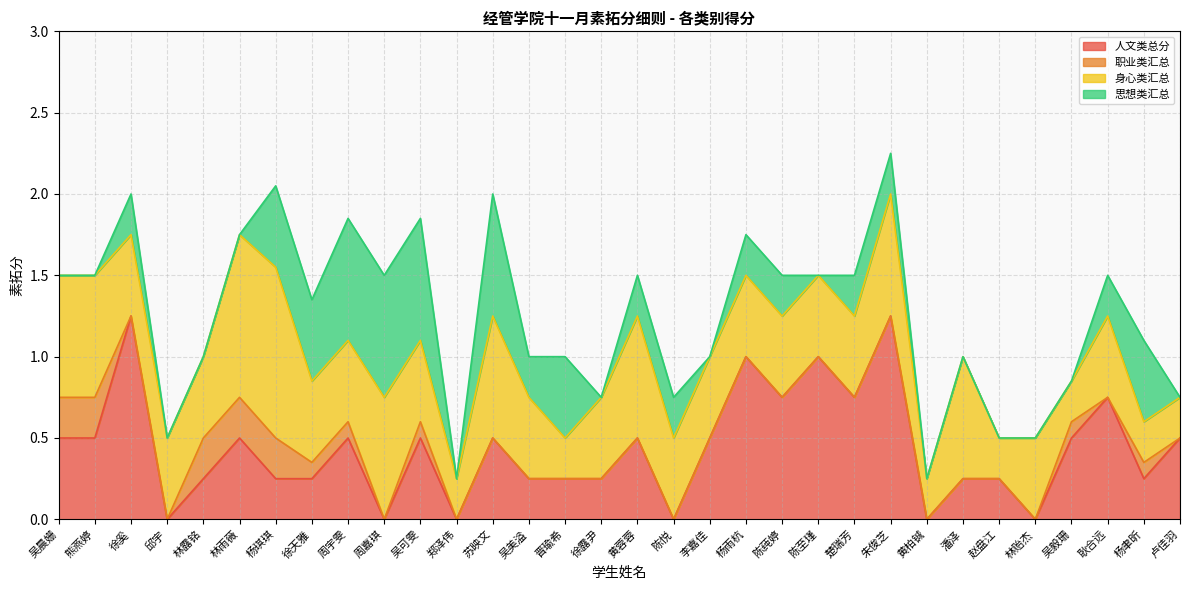

Where is 思想类汇总 nearest to the value 0?

吴晨姗